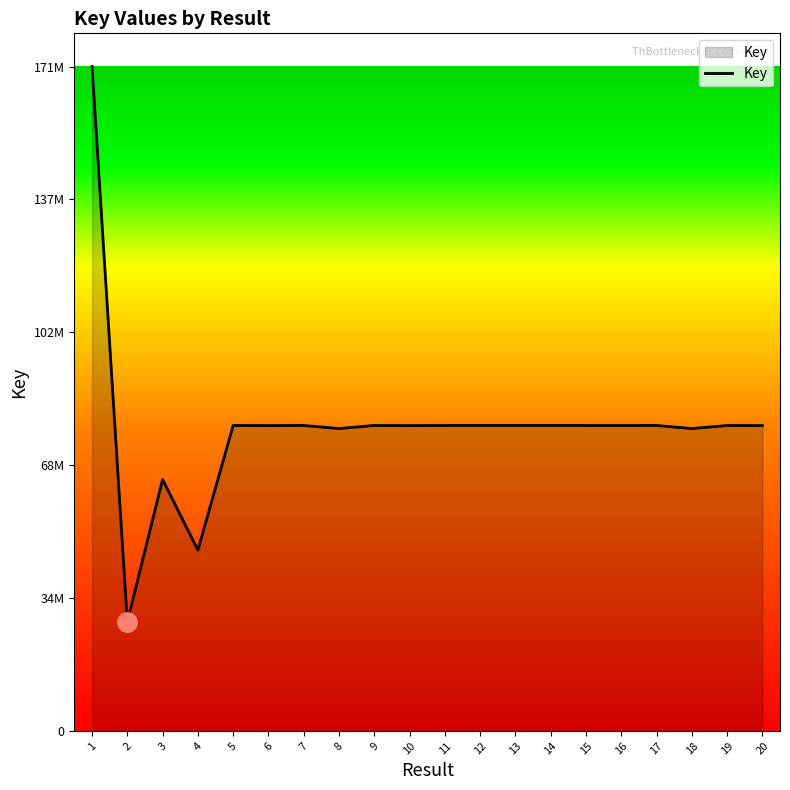

Reading right to left, transcribe all the data shown in this chart.

20=78780099	19=78800880	18=78015031	17=78810006	16=78800885	15=78805786	14=78812044	13=78812025	12=78811837	11=78805999	10=78780091	9=78809823	8=78014688	7=78811911	6=78780100	5=78811781	4=46656867	3=64873307	2=28146941	1=171423940